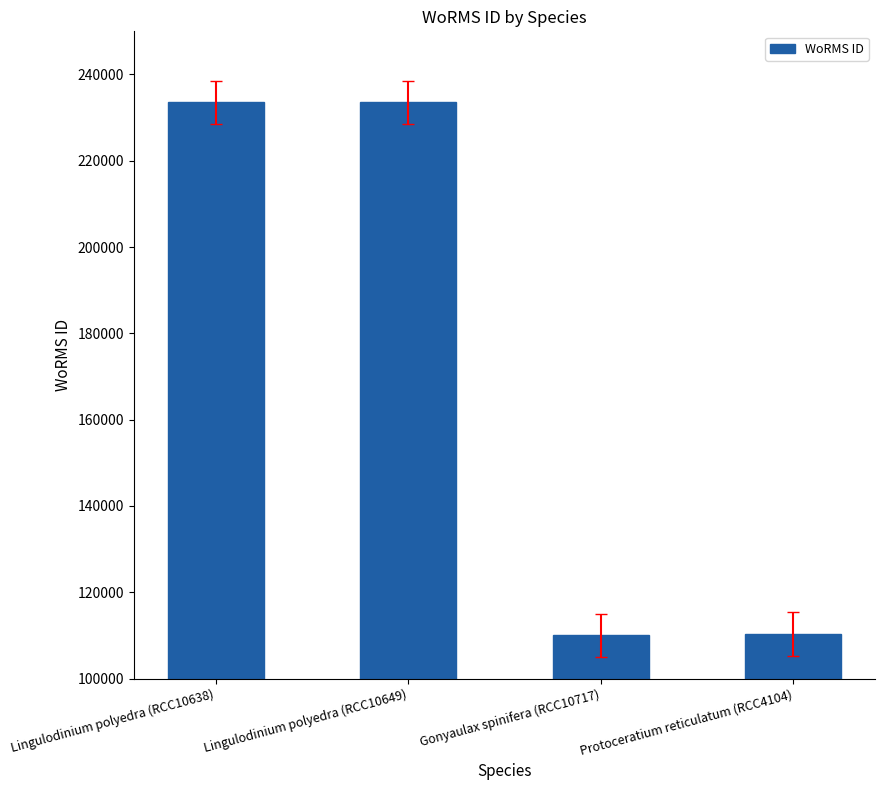

Where is the data nearest to the value 171816?

Protoceratium reticulatum (RCC4104)